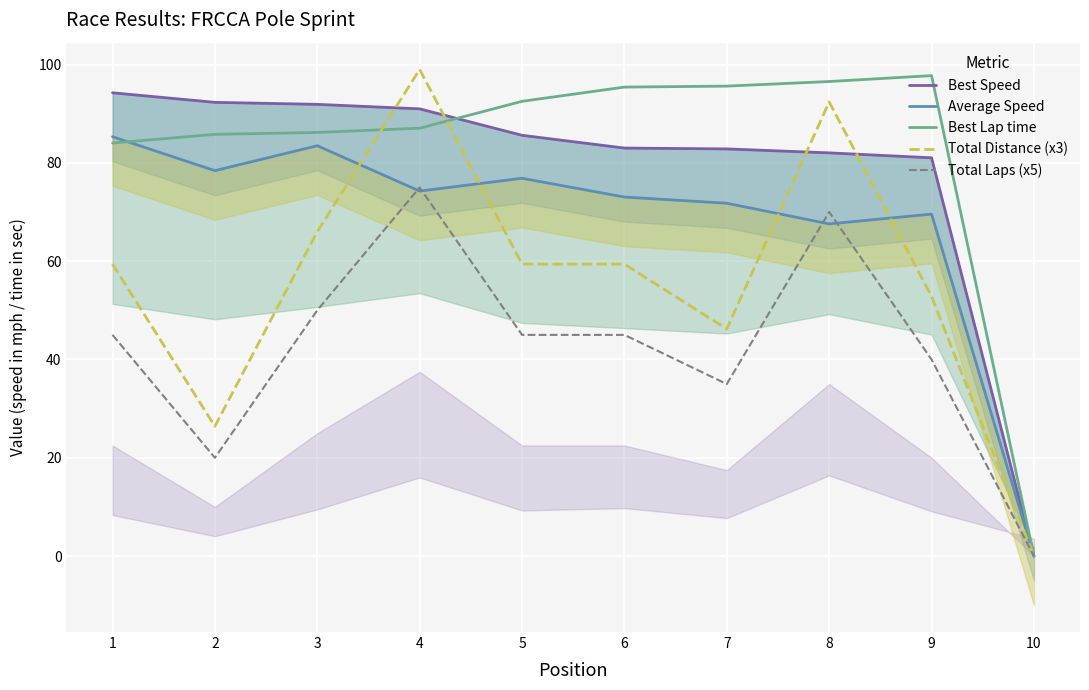

What is the spread (max minus min) of values at 3?

41.9